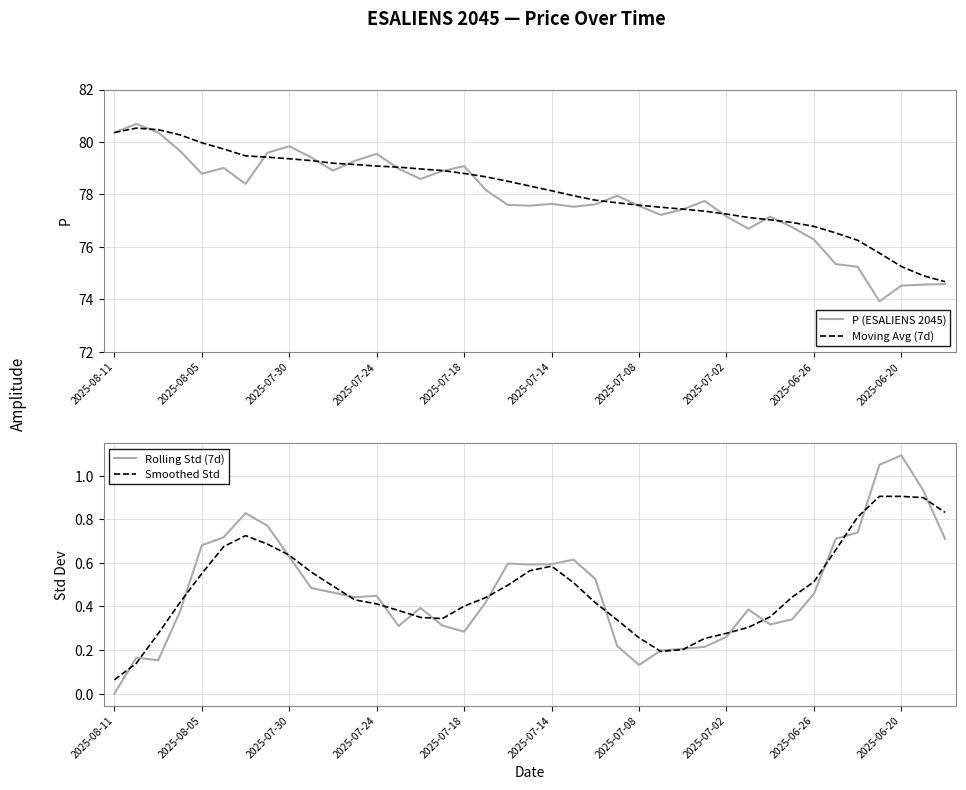

Which series has the largest total across all categories?

Moving Avg (7d)